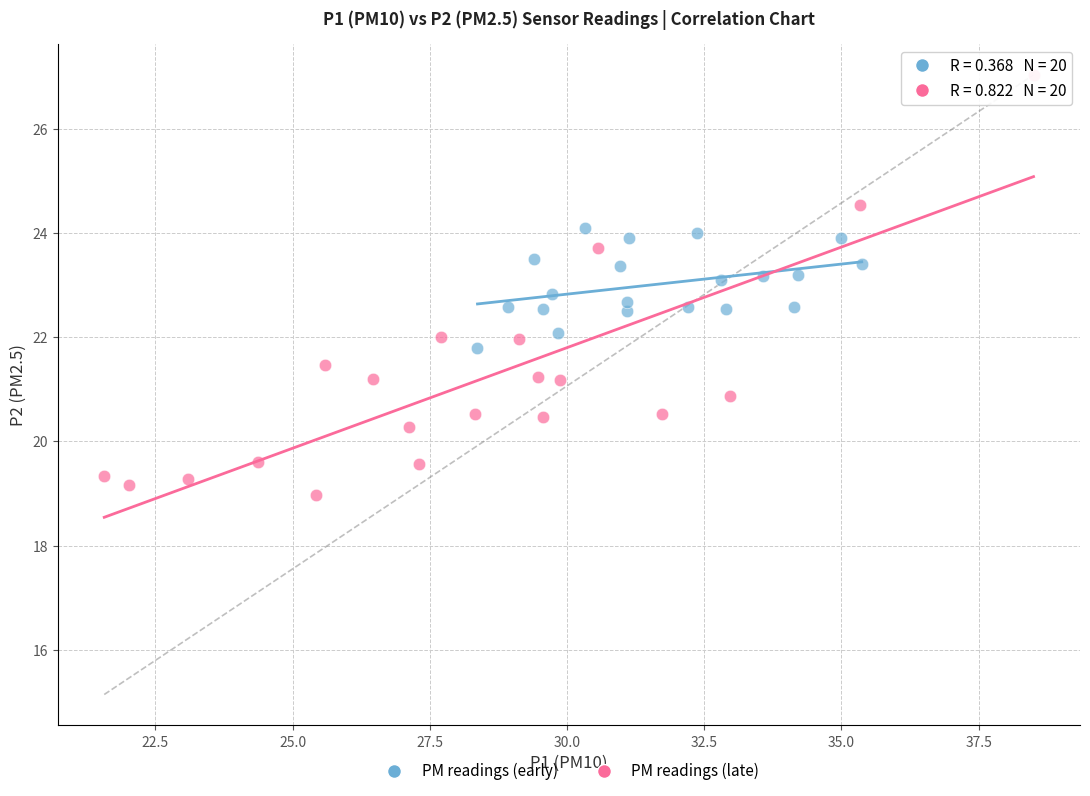

Which series contains the lowest Y value?

PM readings (late)